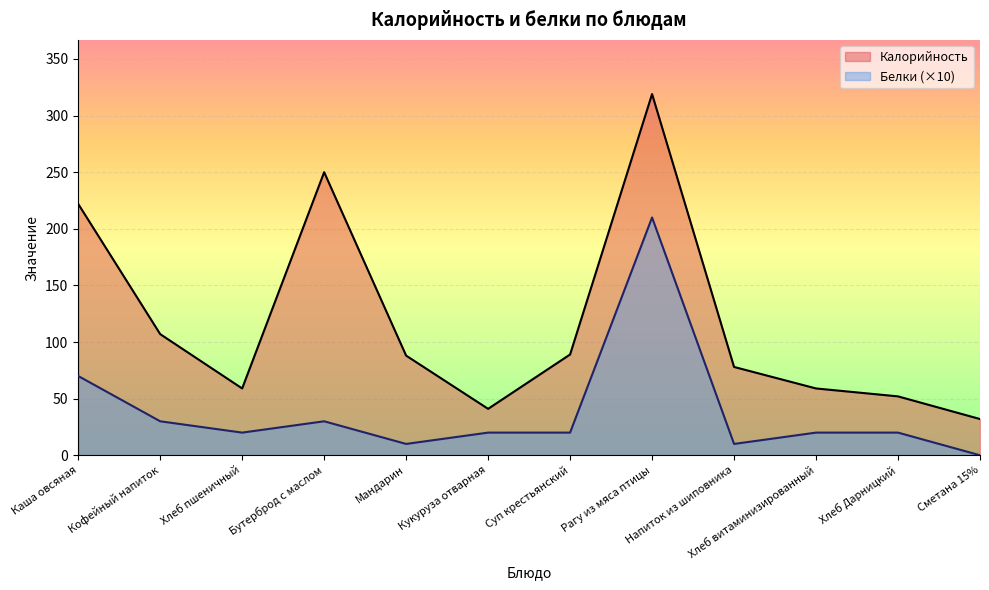

List the series in order of their peak value, highest first.

Калорийность, Белки (×10)